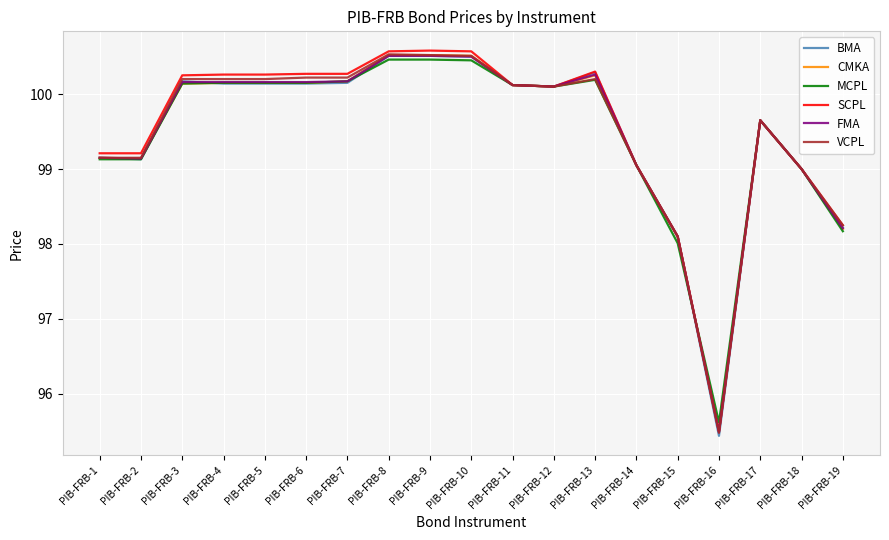

What is the highest value of the VCPL series?

100.5